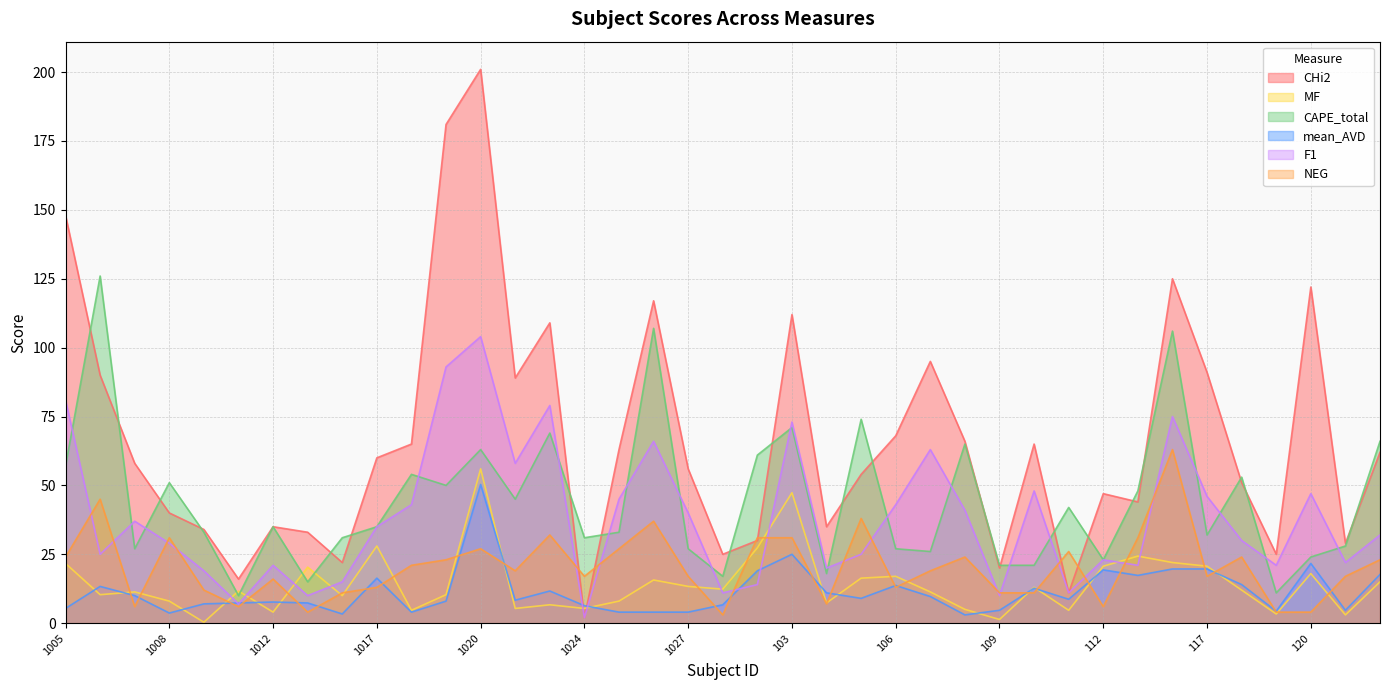

What is the difference between the maximum and minimum values in the F1 series?

102.0